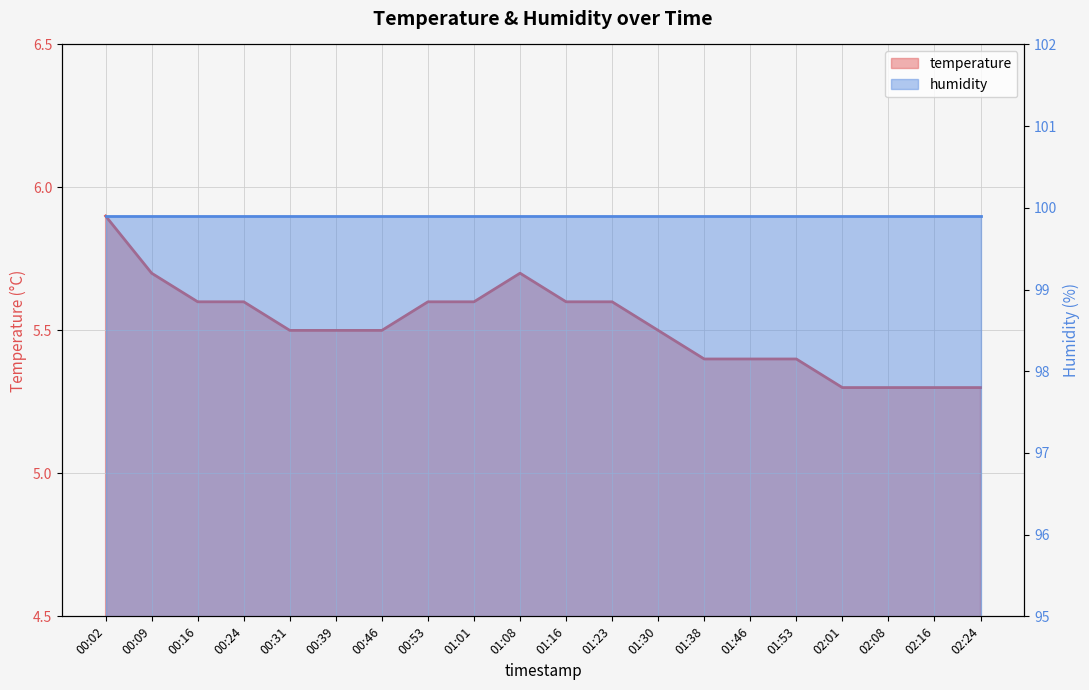

Rank the categories by value from highest to lowest.

00:02, 00:09, 01:08, 00:16, 00:24, 00:53, 01:01, 01:16, 01:23, 00:31, 00:39, 00:46, 01:30, 01:38, 01:46, 01:53, 02:01, 02:08, 02:16, 02:24